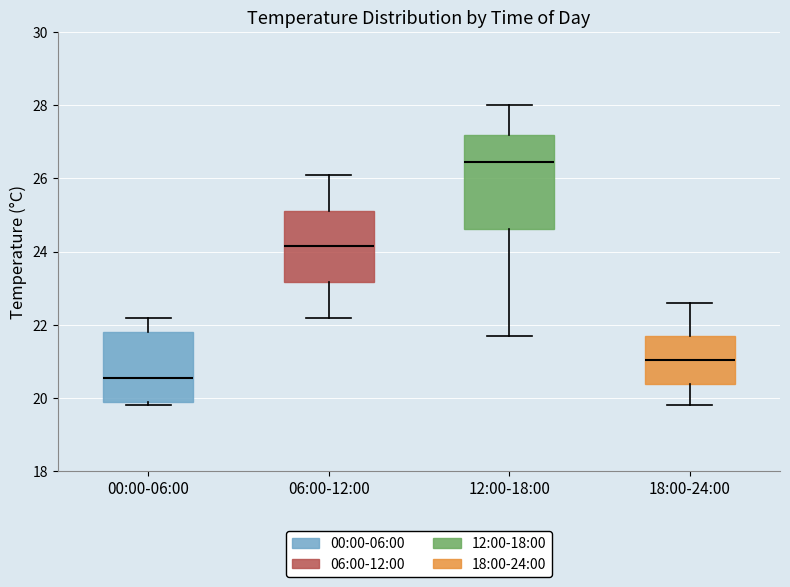

Reading left to right, read every box against the y-axis: the position of its median line, the range the box covers, and the ends of its whiskers. The values are not printed on the chart, so give them approximately, as read against the axis.

00:00-06:00: median 20.6, box 20.0 to 21.8, whiskers 19.8 to 22.2
06:00-12:00: median 24.2, box 23.2 to 25.2, whiskers 22.2 to 26.2
12:00-18:00: median 26.4, box 24.6 to 27.2, whiskers 21.8 to 28.0
18:00-24:00: median 21.0, box 20.4 to 21.8, whiskers 19.8 to 22.6